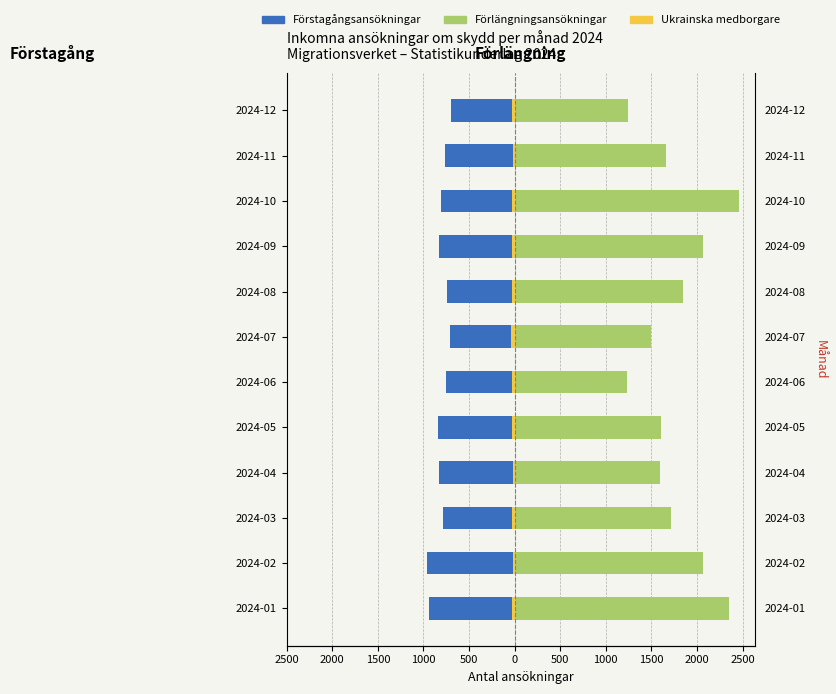

How many bars are there in total?

36